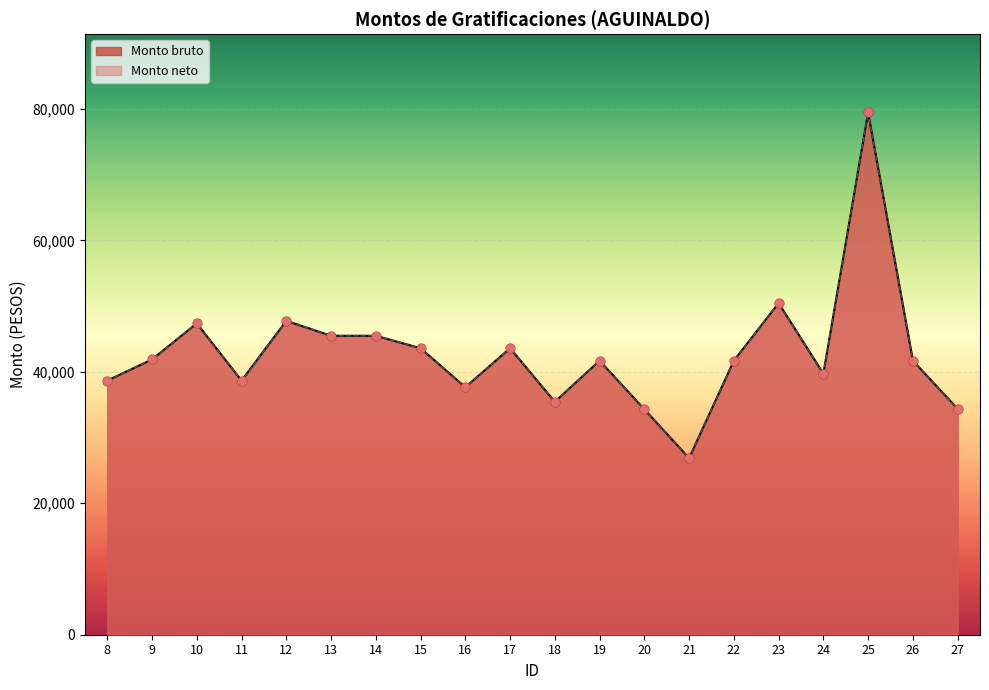

Is the value of Monto neto at 16 greater than the value of Monto bruto at 9?

No